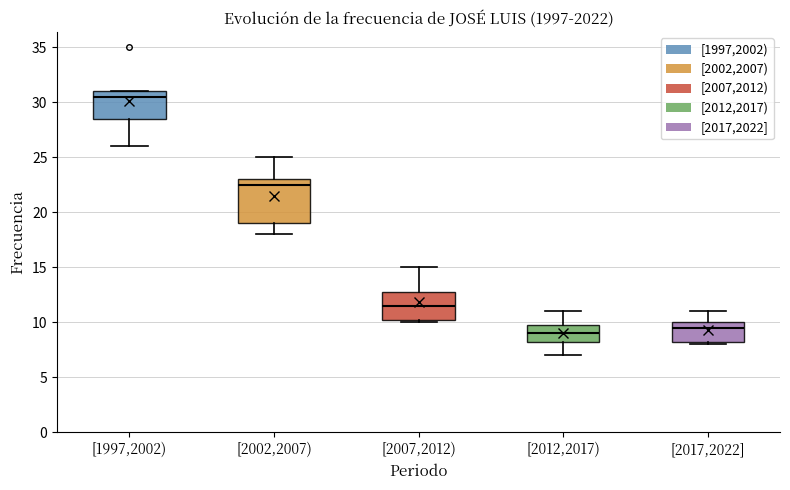

Which box has the lowest median line?

[2012,2017)